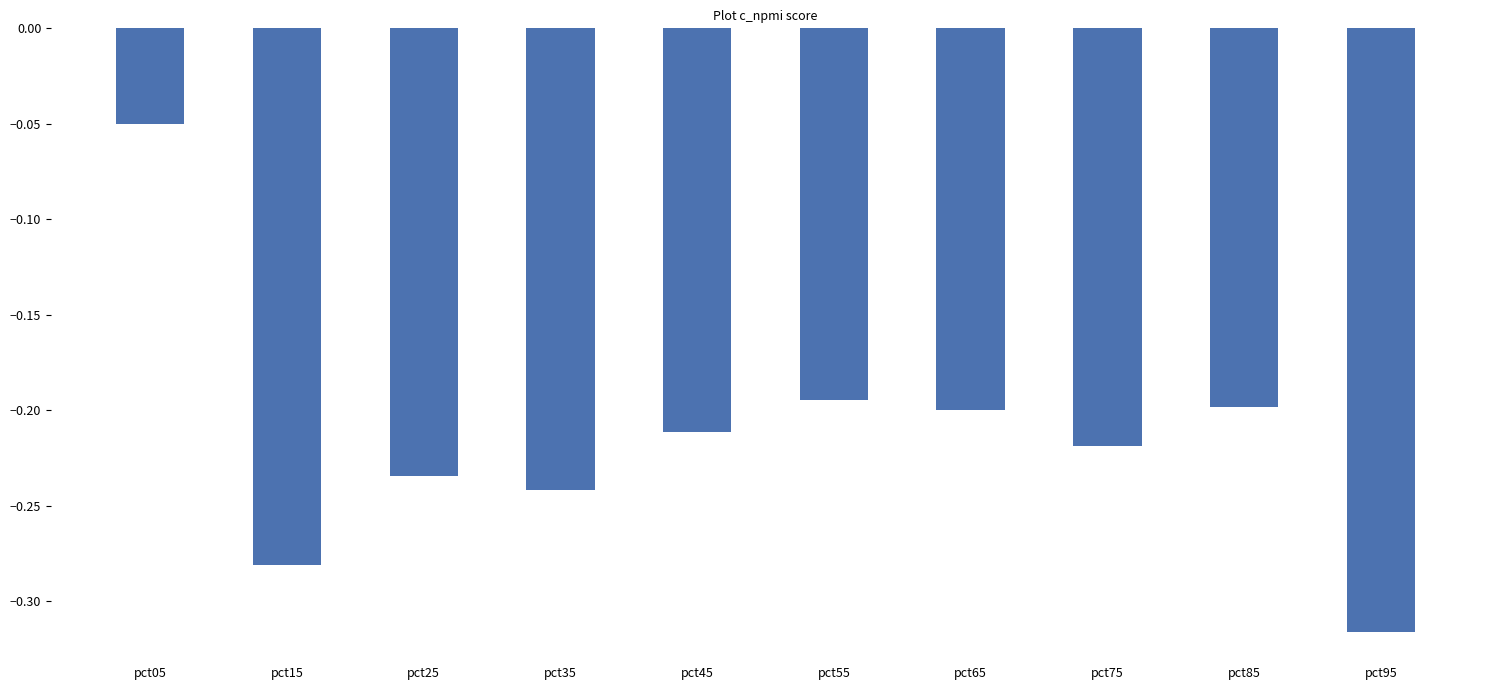

Which has a higher value, pct45 or pct65?

pct65